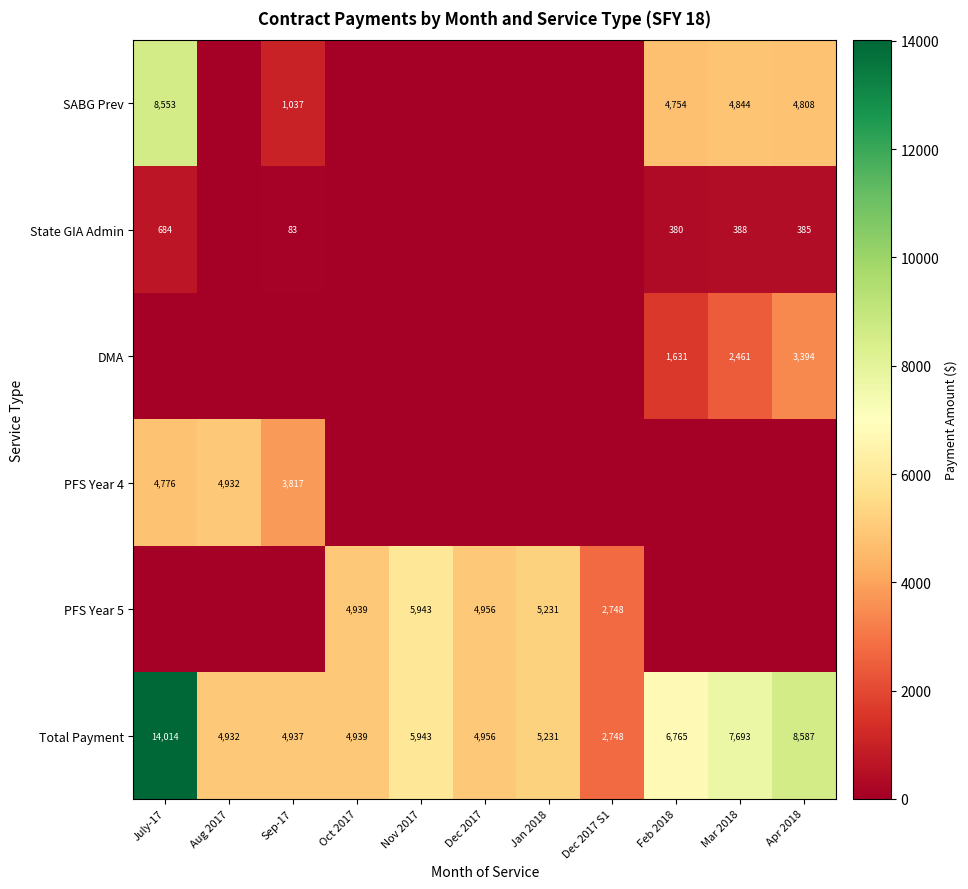

The DMA series shows 2461 at Mar 2018. True or false?

True